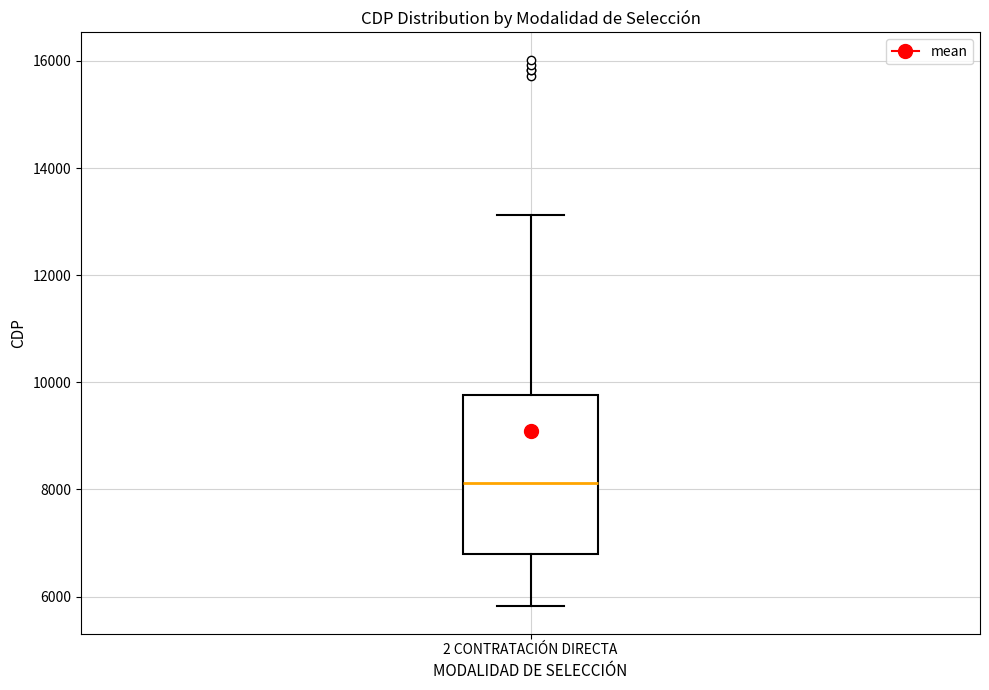

Transcribe this box plot: give where the median line is, the range the box spans, and where the two whiskers end, as read against the y-axis. The values are not printed on the chart, so give them approximately, as read against the axis.

median 8200, box 6800 to 9800, whiskers 5800 to 13200